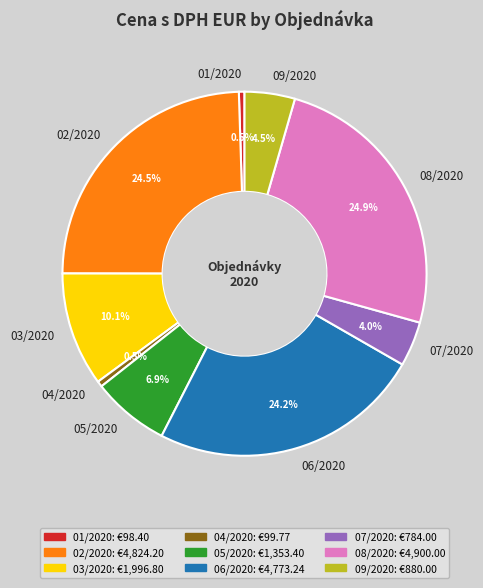

Combined, what portion of the pie is 04/2020 and 06/2020?

24.7%